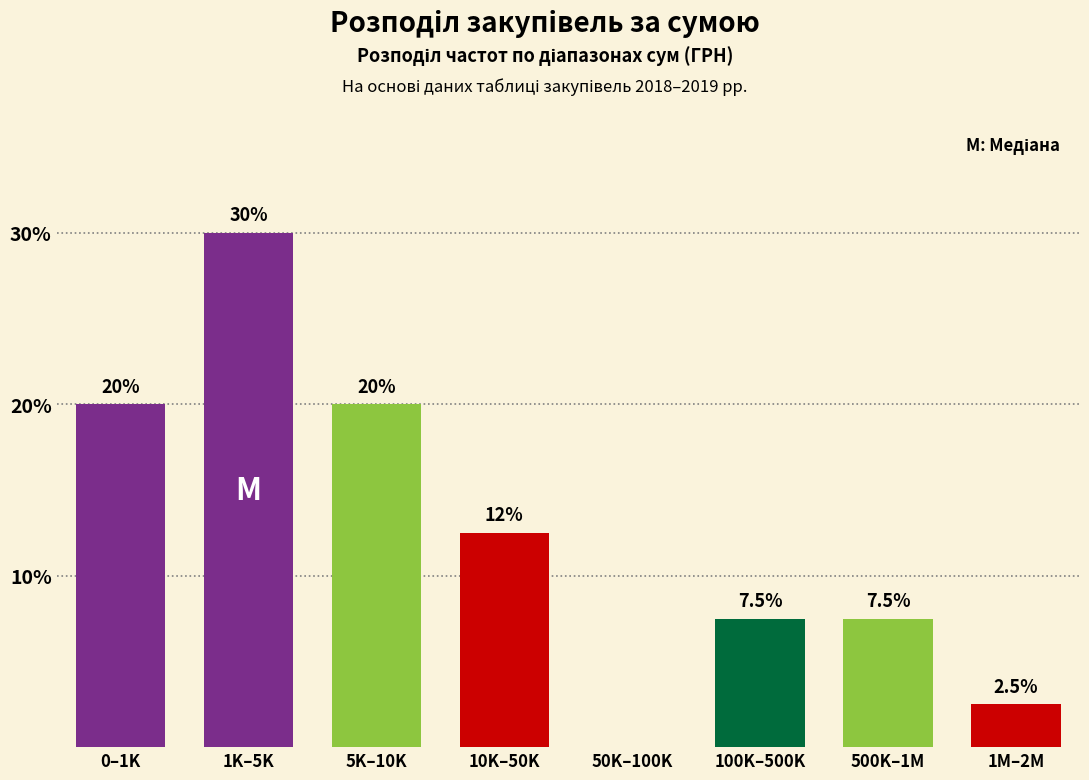

Reading left to right, extract all data points from this chart.

0–1K=20.0	1K–5K=30.0	5K–10K=20.0	10K–50K=12.5	50K–100K=0.0	100K–500K=7.5	500K–1M=7.5	1M–2M=2.5